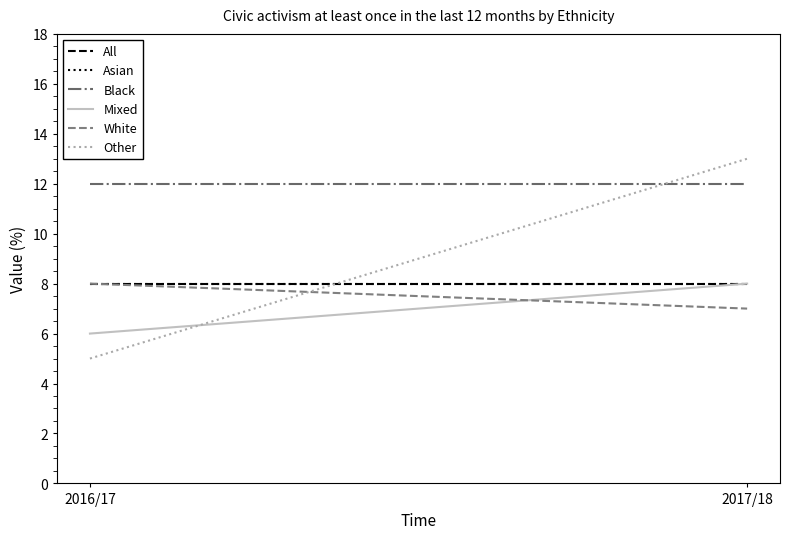

Reading right to left, what are all the values shown in this chart?

All: 8	8
Asian: 8	8
Black: 12	12
Mixed: 8	6
White: 7	8
Other: 13	5